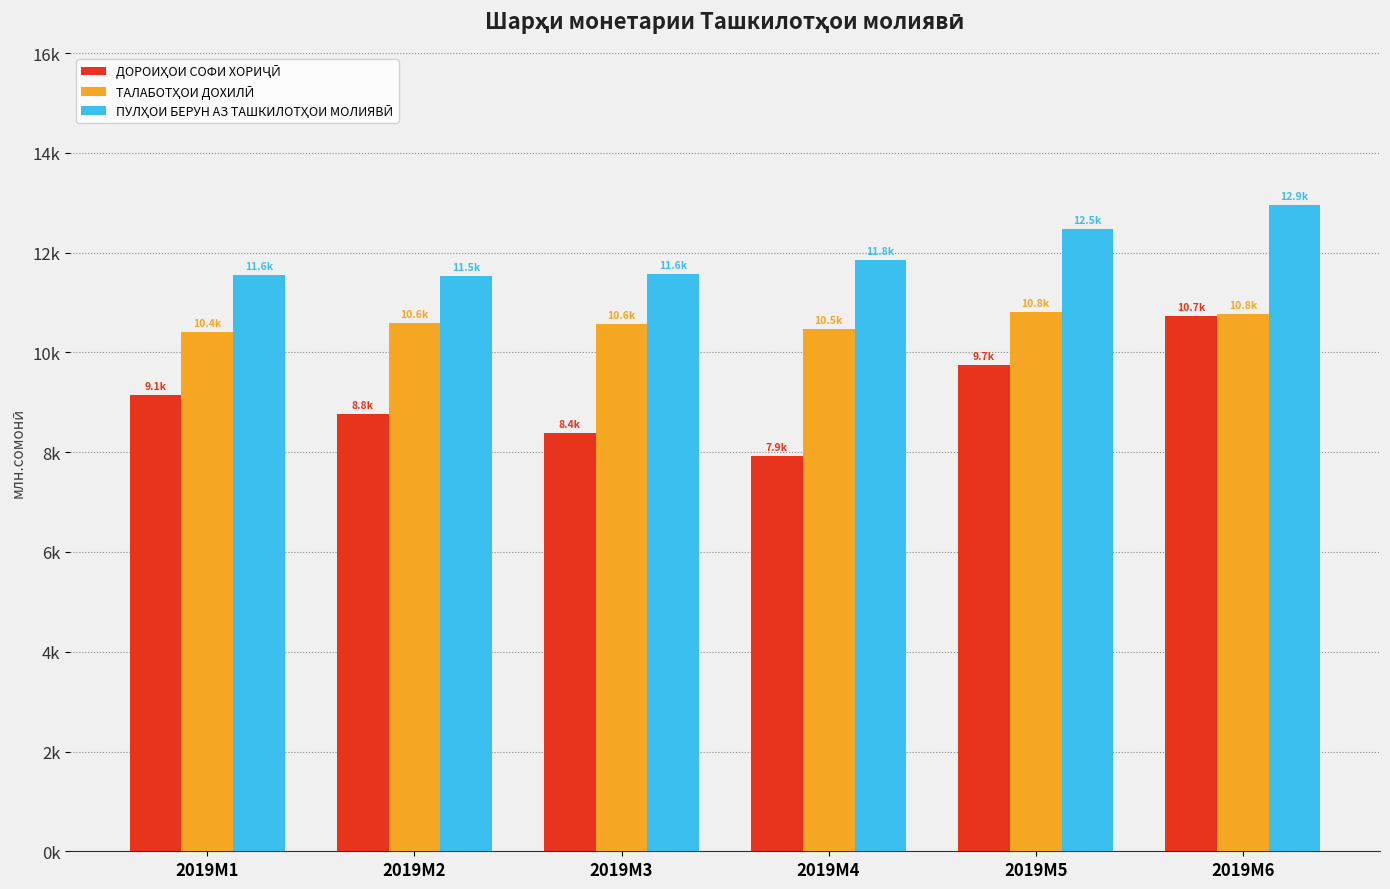

At 2019M1, list the series in order from smallest to largest.

ДОРОИҲОИ СОФИ ХОРИҶӢ, ТАЛАБОТҲОИ ДОХИЛӢ, ПУЛҲОИ БЕРУН АЗ ТАШКИЛОТҲОИ МОЛИЯВӢ